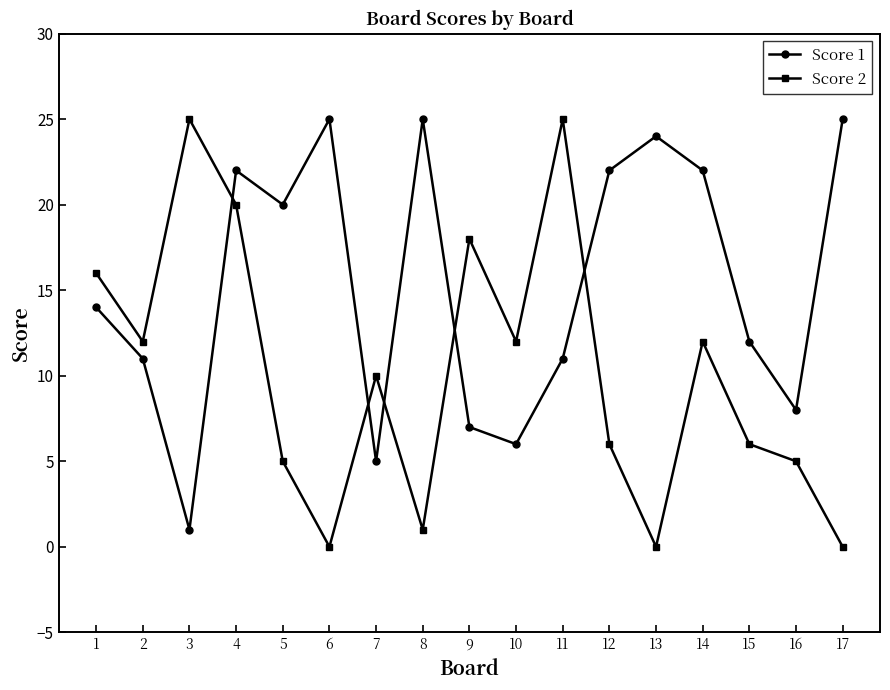

Reading right to left, list all the values displayed in this chart.

Score 1: 17=25	16=8	15=12	14=22	13=24	12=22	11=11	10=6	9=7	8=25	7=5	6=25	5=20	4=22	3=1	2=11	1=14
Score 2: 17=0	16=5	15=6	14=12	13=0	12=6	11=25	10=12	9=18	8=1	7=10	6=0	5=5	4=20	3=25	2=12	1=16